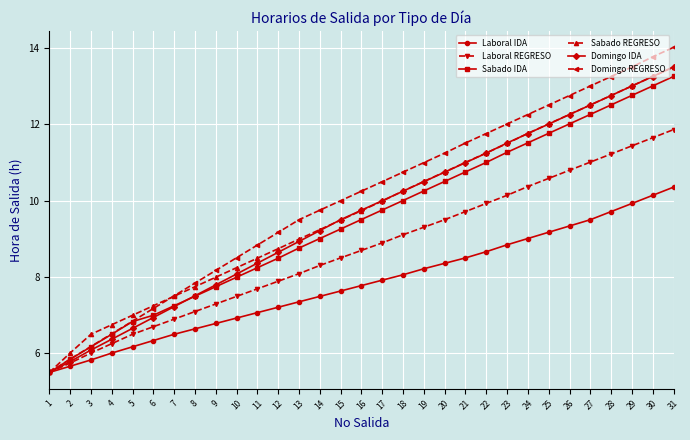

At which category is the sum across all series the highest?

31